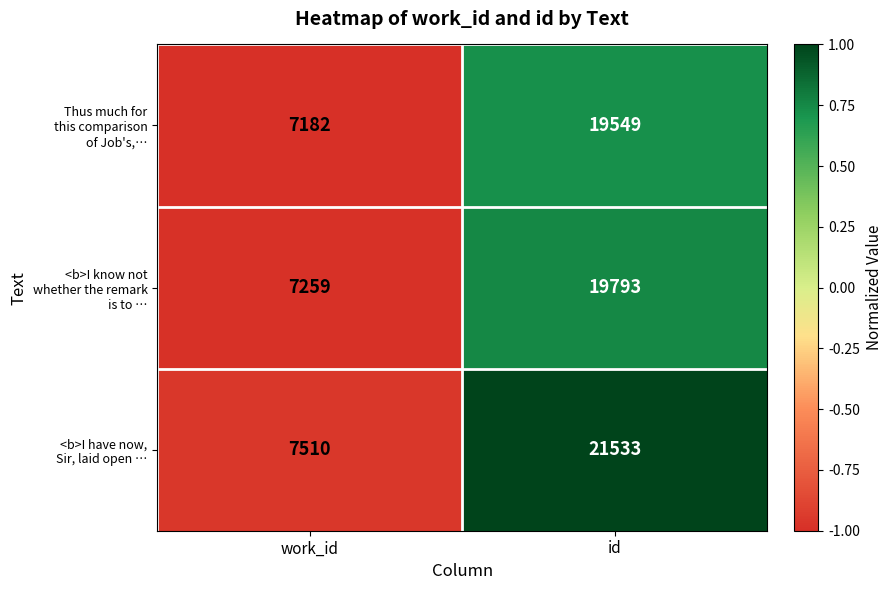

What is the greatest value displayed?

21533